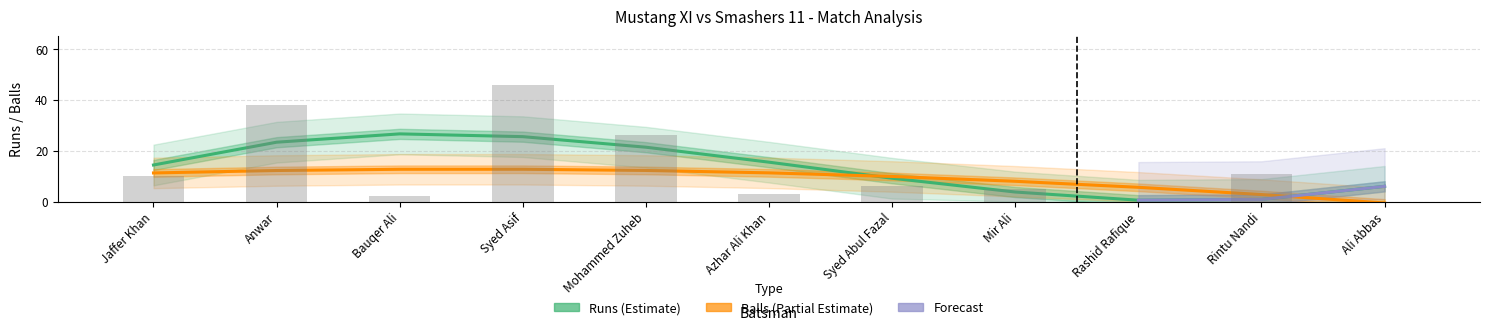

What is the difference between the maximum and second lowest values?

46